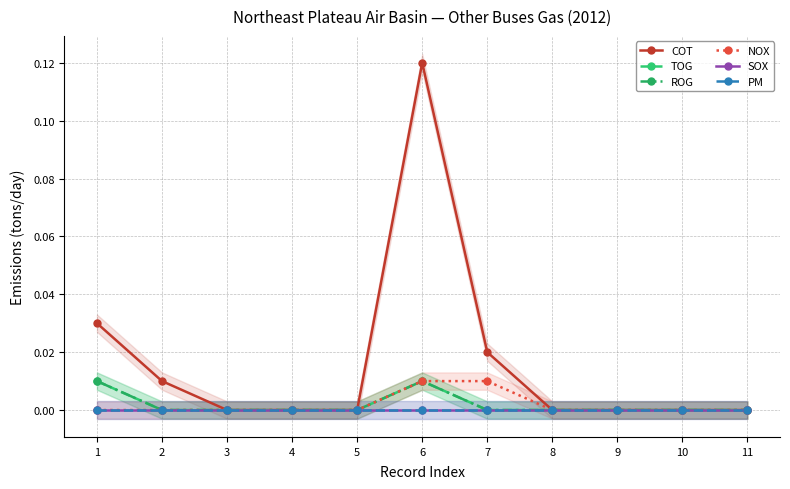

Does the chart display data point markers on the line(s)?

Yes